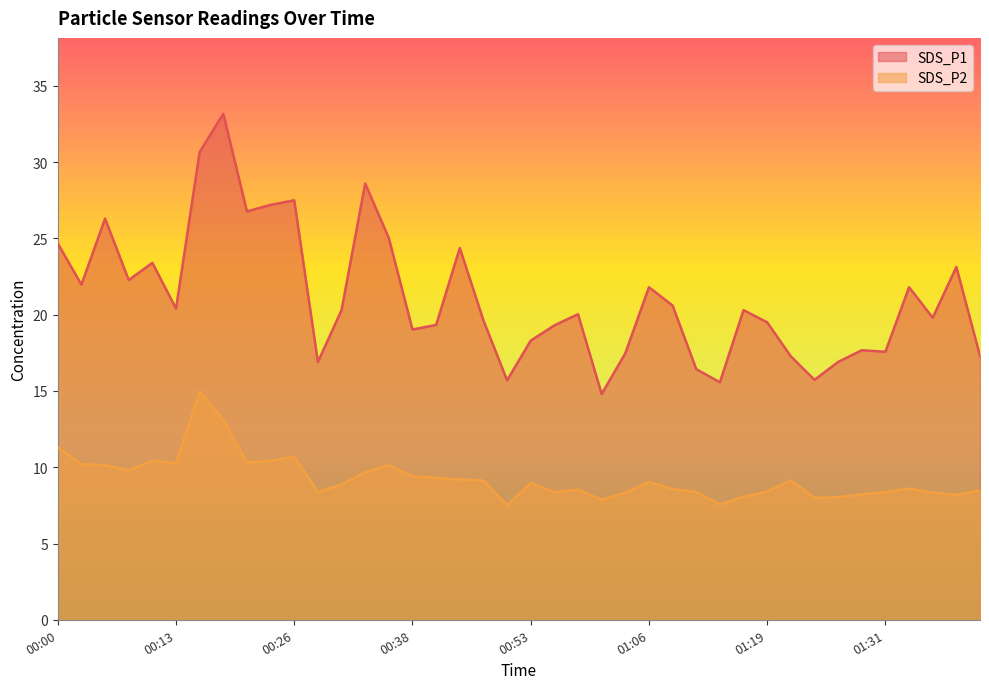

List the series in order of their overall mean, highest first.

SDS_P1, SDS_P2